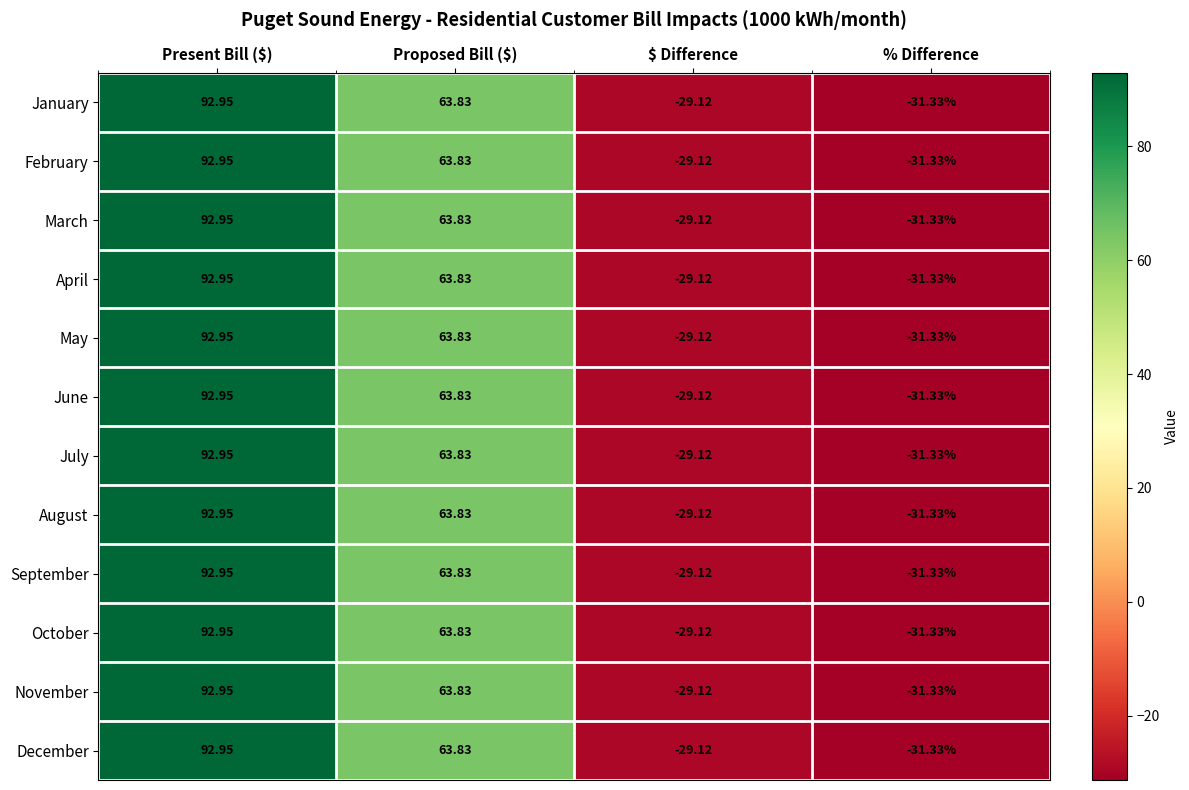

Which category has the highest value in the March series?

Present Bill ($)